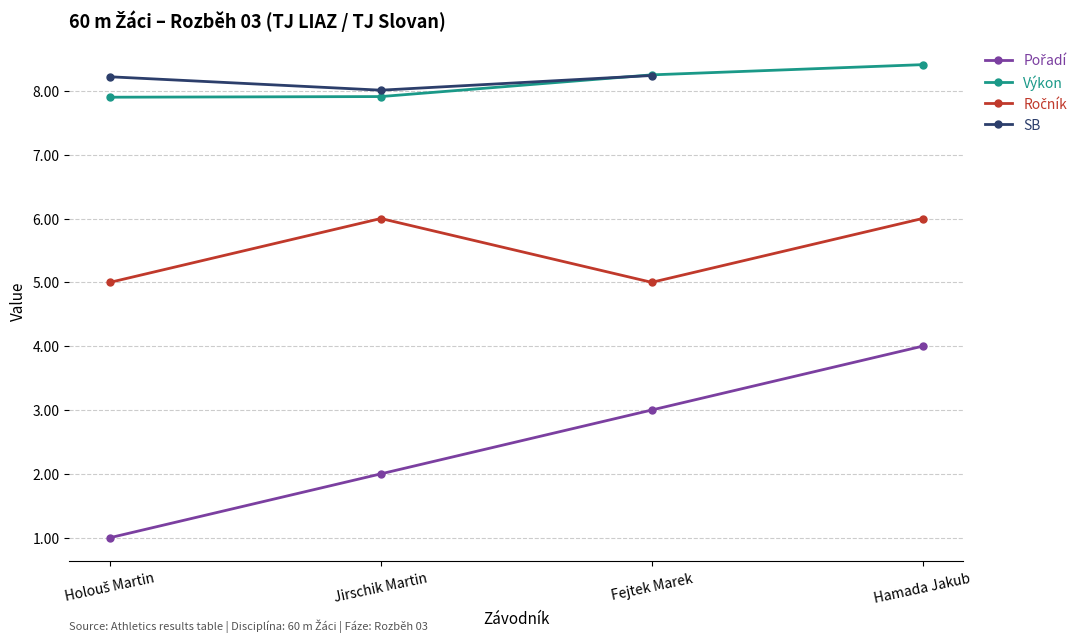

Where is the first local minimum for Ročník?

Fejtek Marek